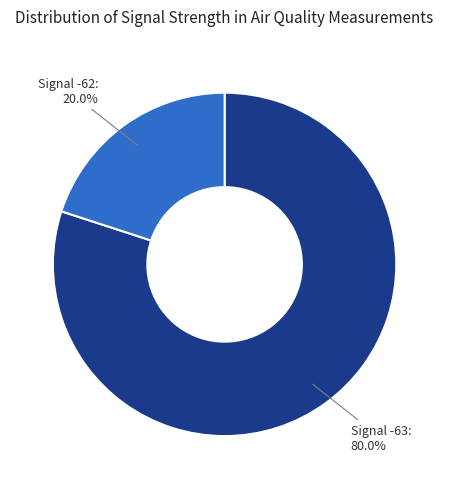

Approximately how many times larger is the value at Signal -63 compared to Signal -62?

4.0